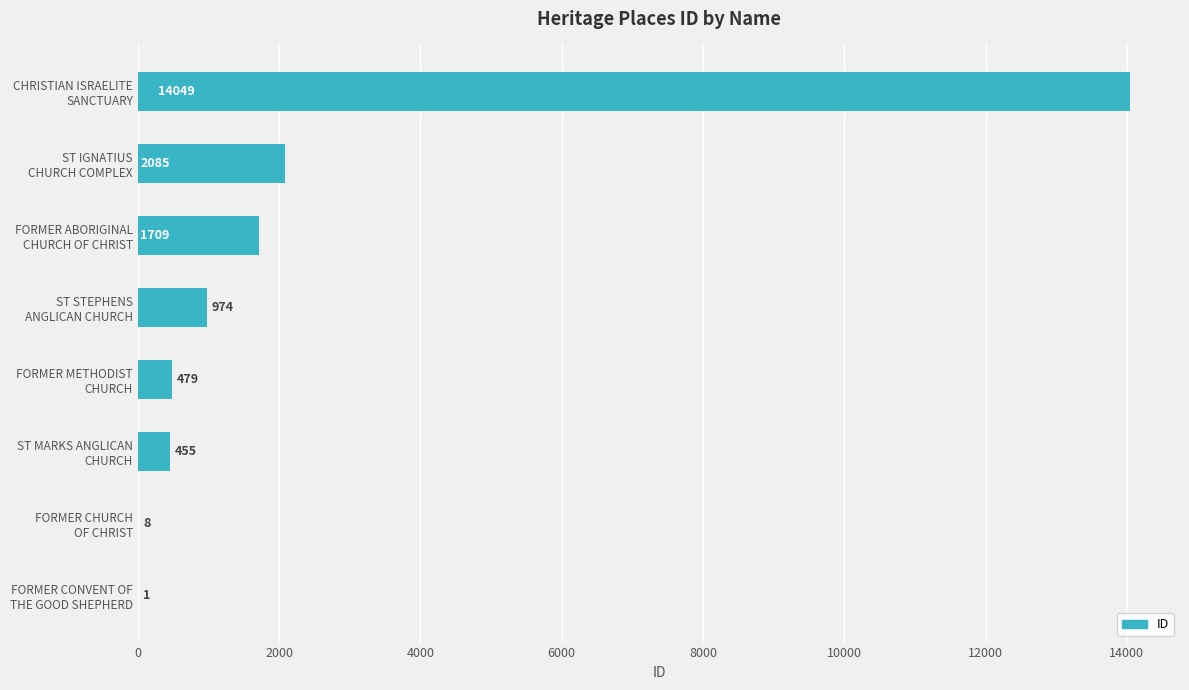

What is the greatest value displayed?

14049